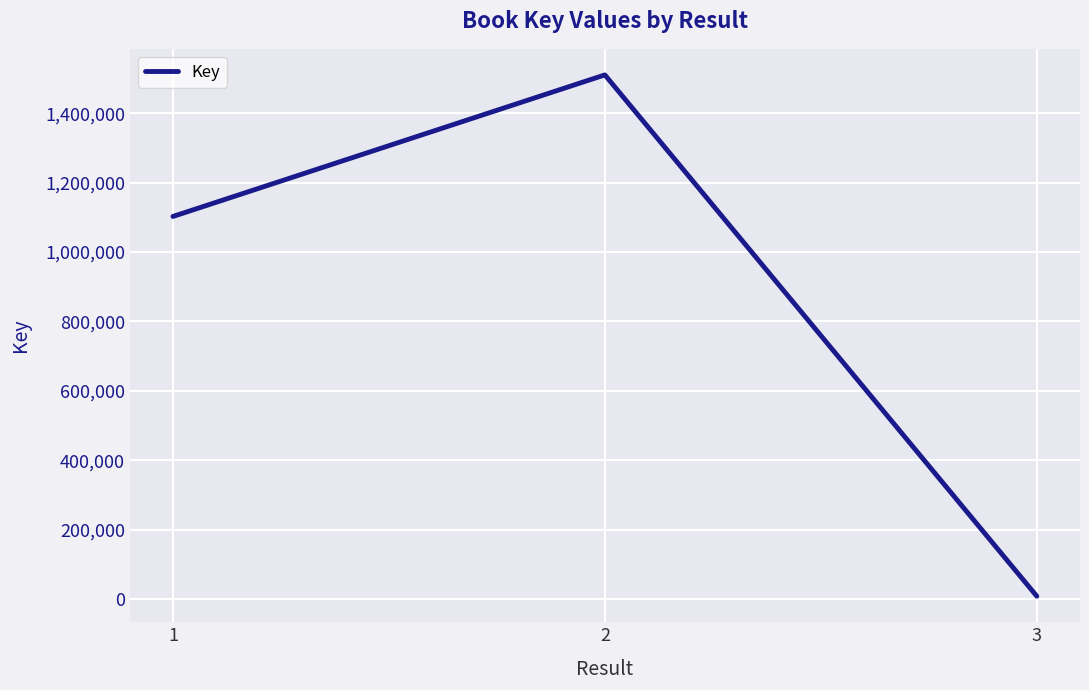

List the labels in order of value, smallest first.

3, 1, 2